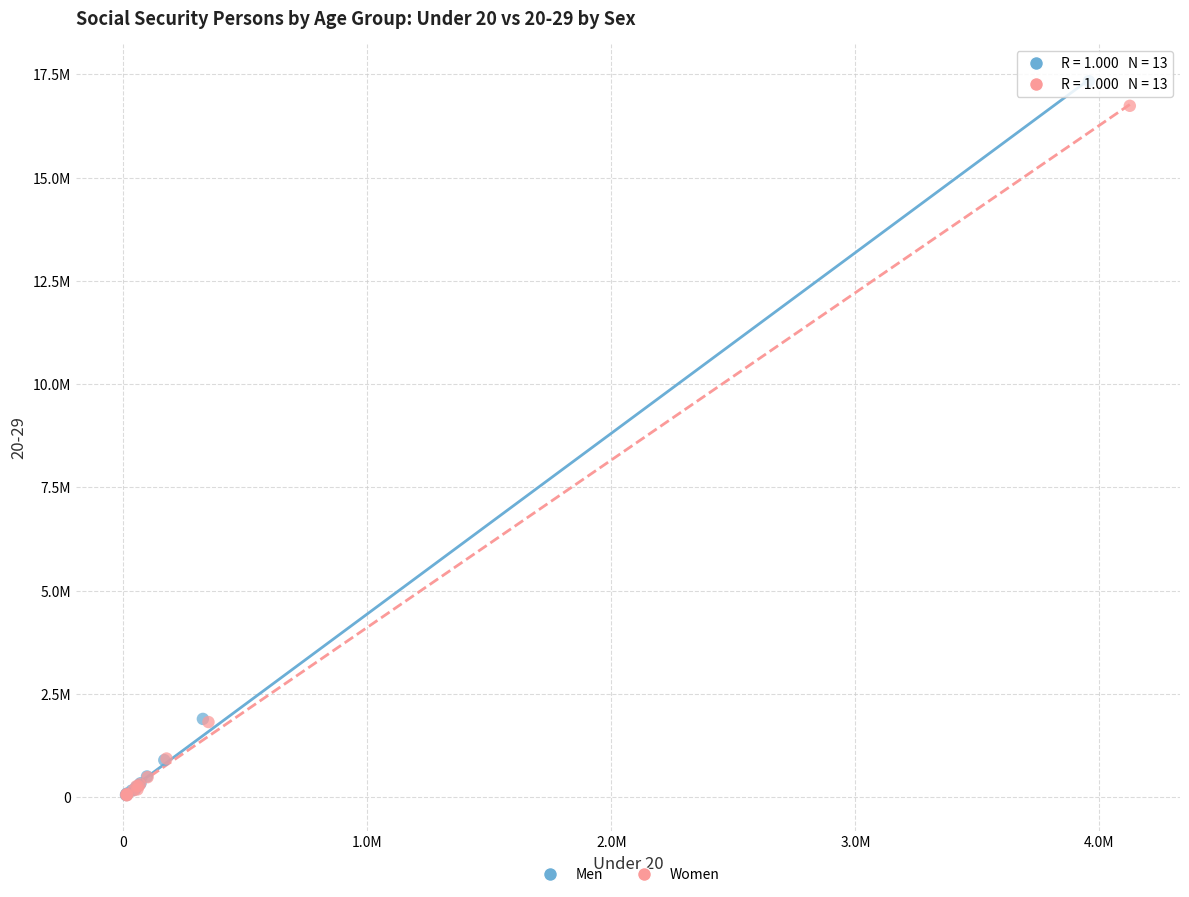

Which series contains the highest Y value?

Men